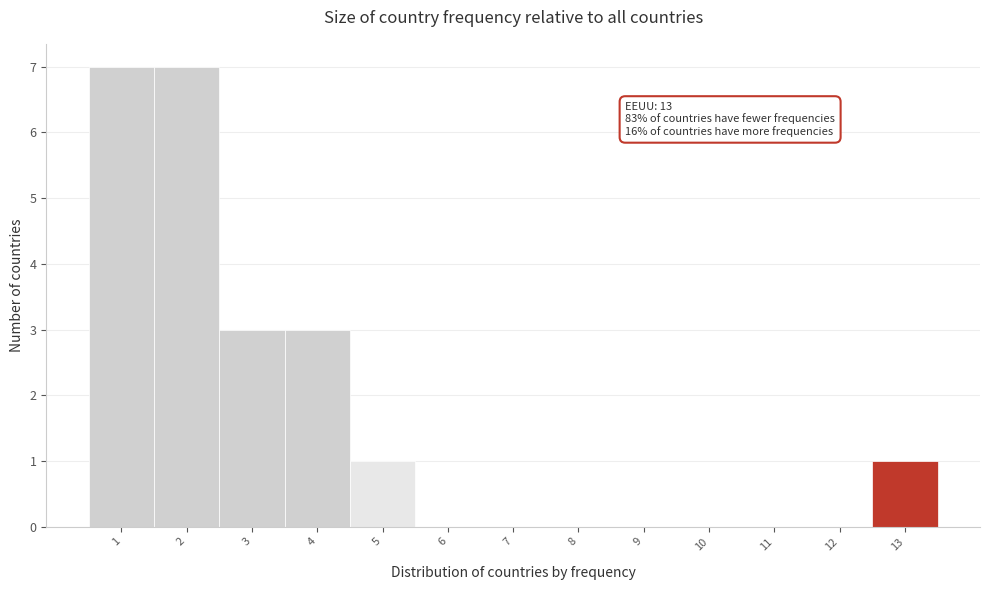

Reading left to right, what are all the values shown in this chart?

1=7	2=7	3=3	4=3	5=1	6=0	7=0	8=0	9=0	10=0	11=0	12=0	13=1